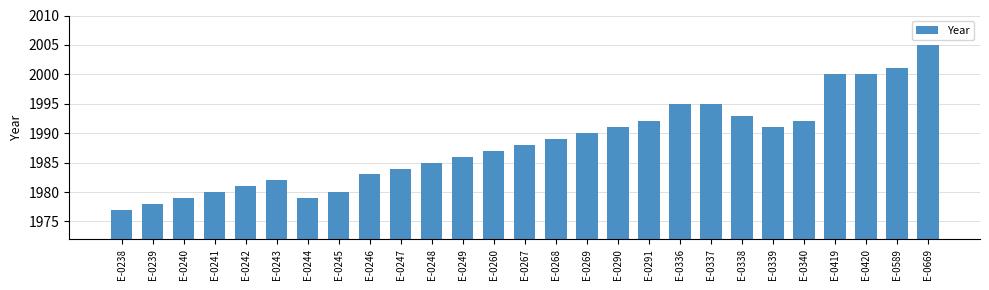

Reading left to right, transcribe all the data shown in this chart.

1977	1978	1979	1980	1981	1982	1979	1980	1983	1984	1985	1986	1987	1988	1989	1990	1991	1992	1995	1995	1993	1991	1992	2000	2000	2001	2005